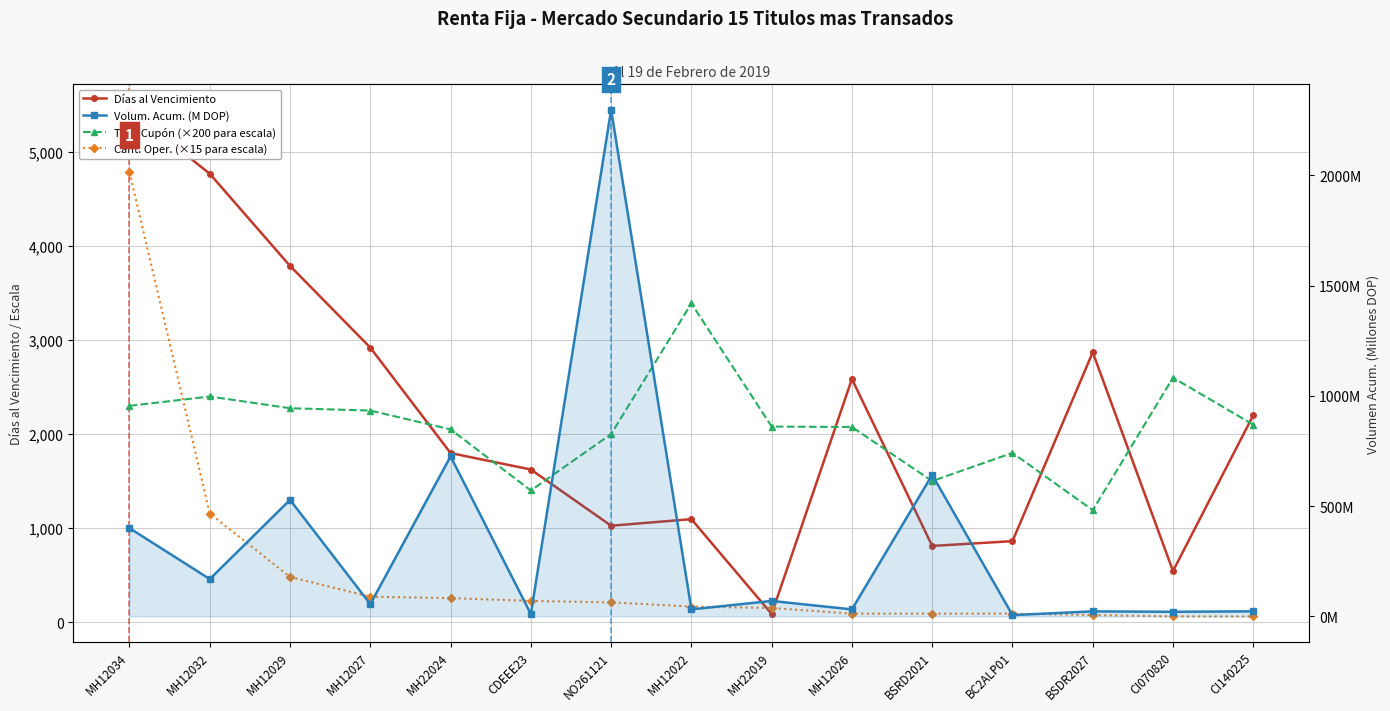

What is the average value of the Cant. Oper. (×15 para escala) series?

544.0